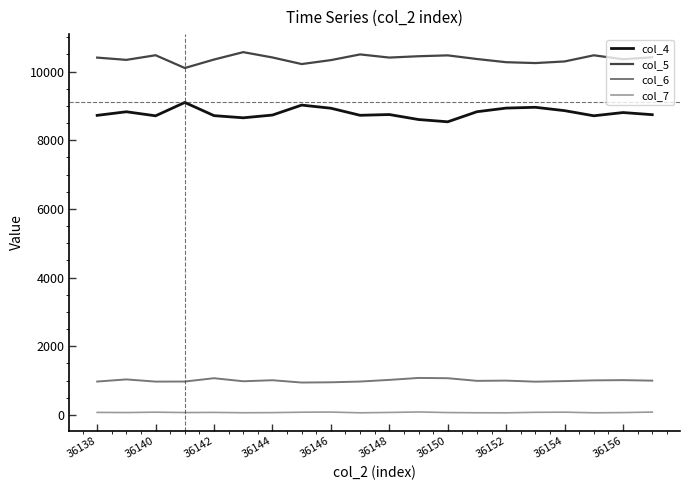

True or false: col_4 and col_6 cross at least once.

False